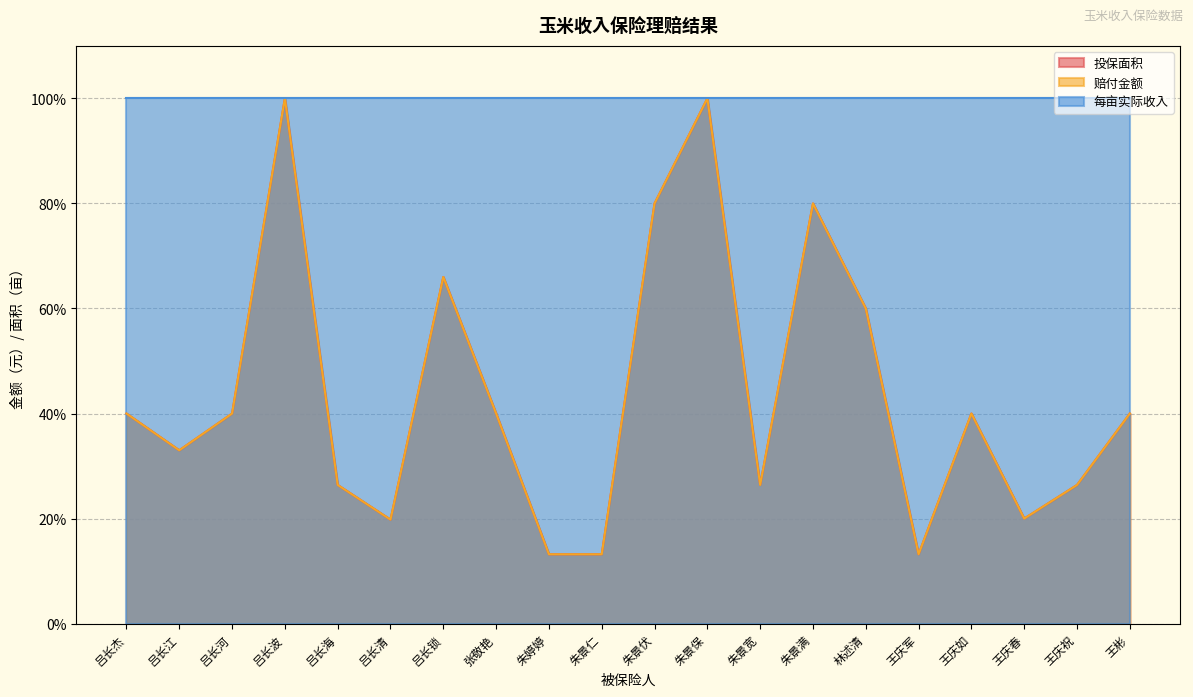

True or false: 投保面积 and 赔付金额 cross at least once.

False